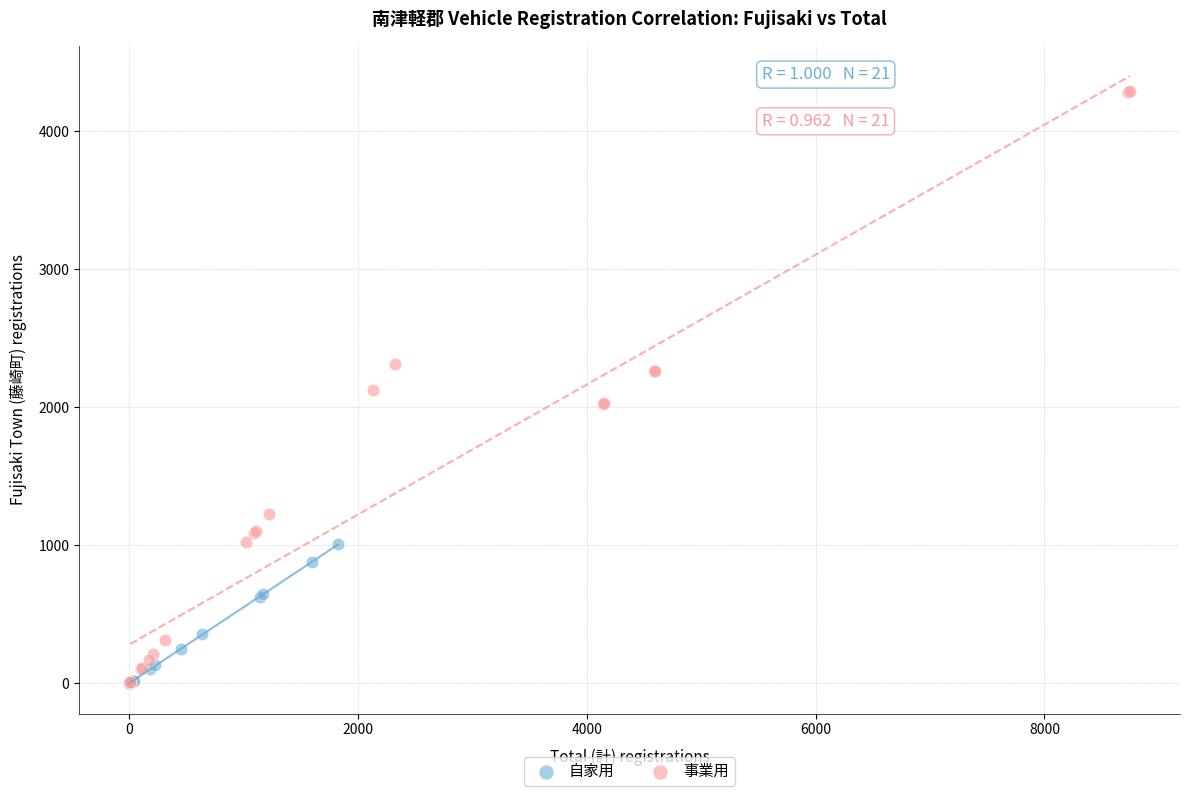

Which series has the largest Y range (max minus min)?

事業用